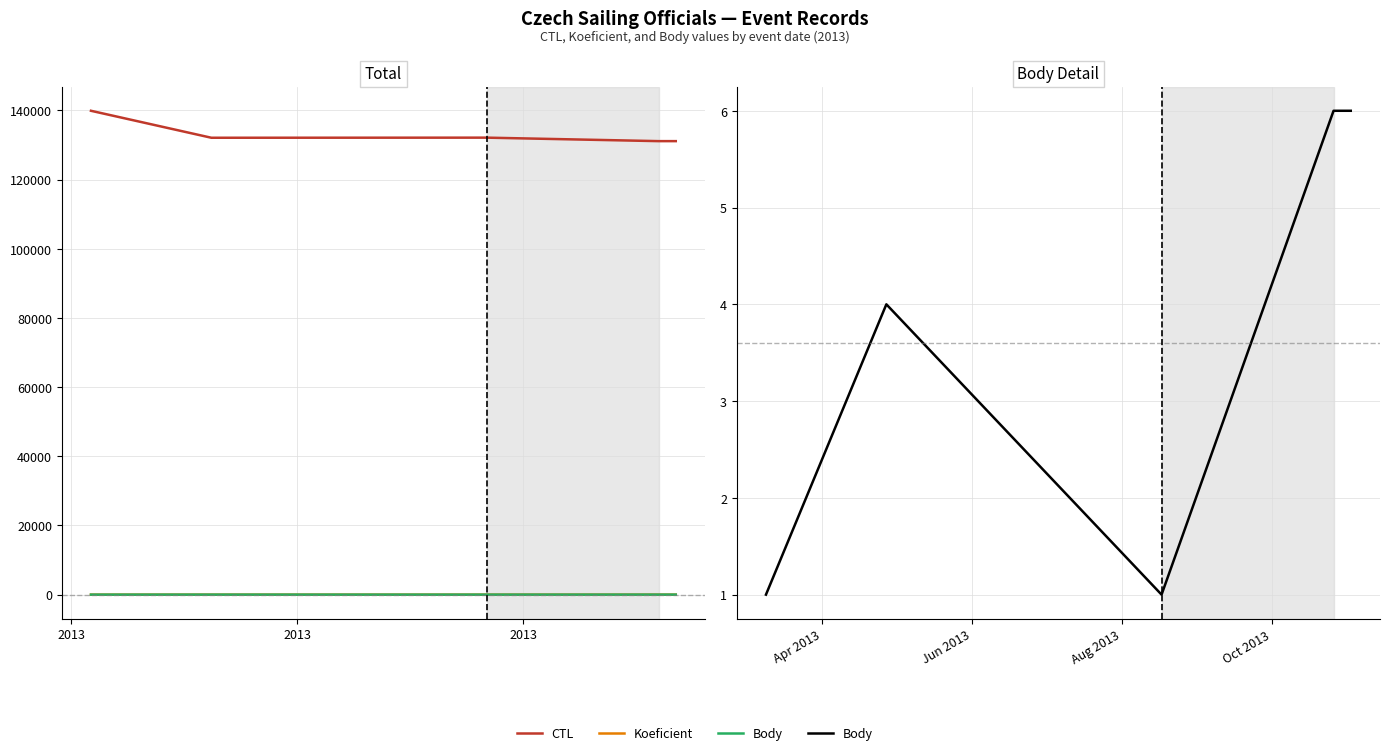

What is the difference between the maximum and minimum values in the Body series?

5